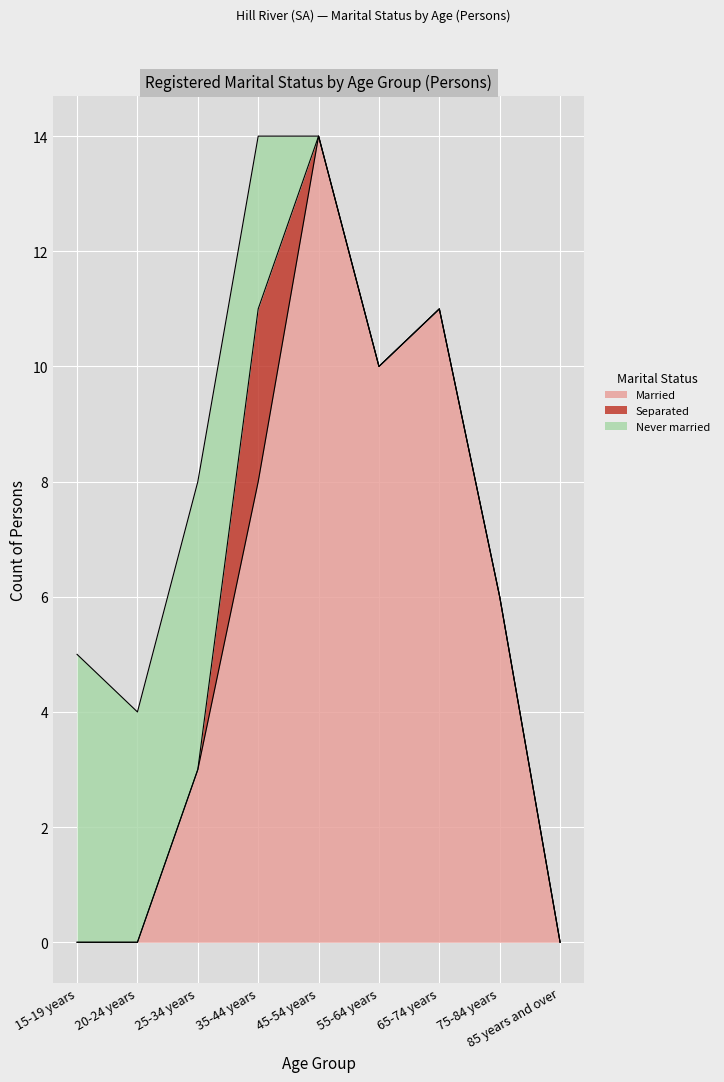

How many positive values does the Married series have?

6